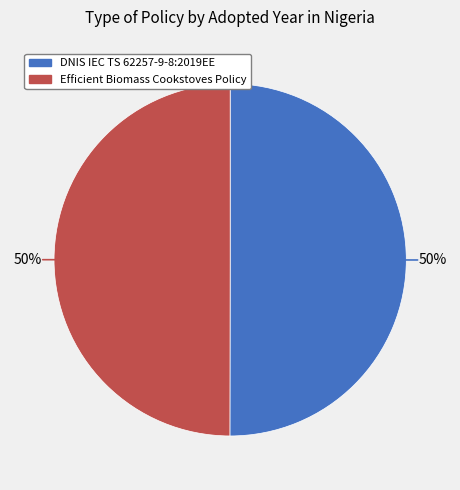

Combined, do DNIS IEC TS 62257-9-8:2019EE and Efficient Biomass Cookstoves Policy account for over 50%?

Yes